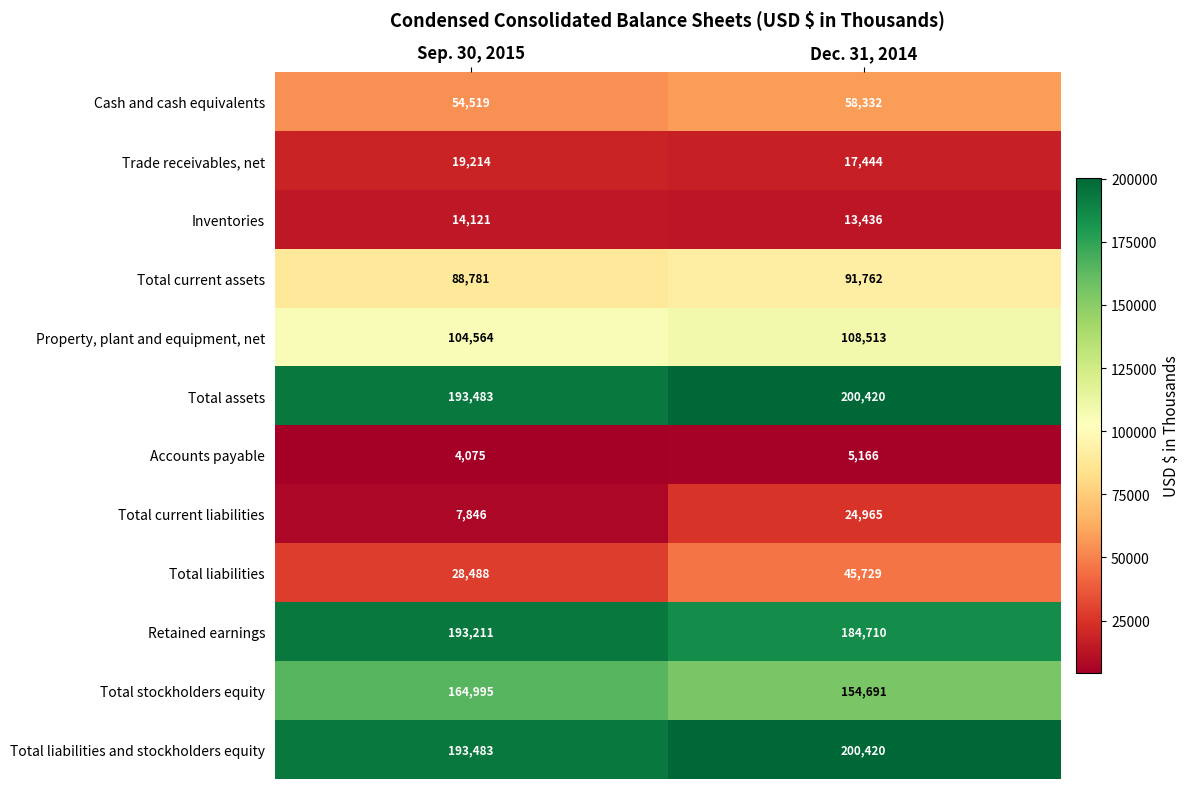

What is the sum of all Total liabilities values?

74217